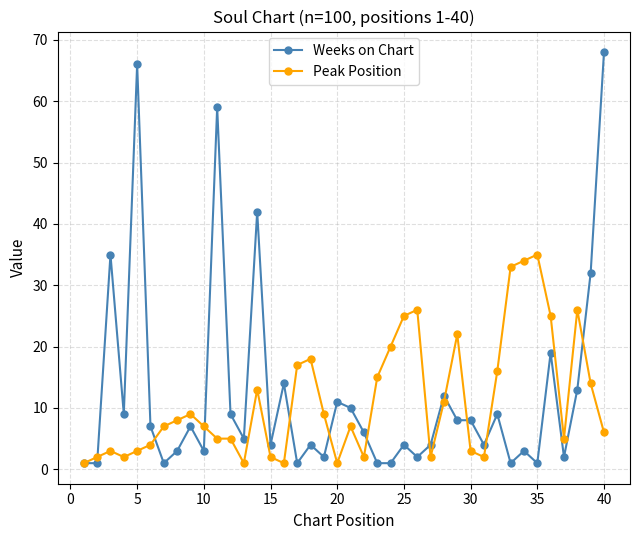

Which series has the largest total across all categories?

Weeks on Chart